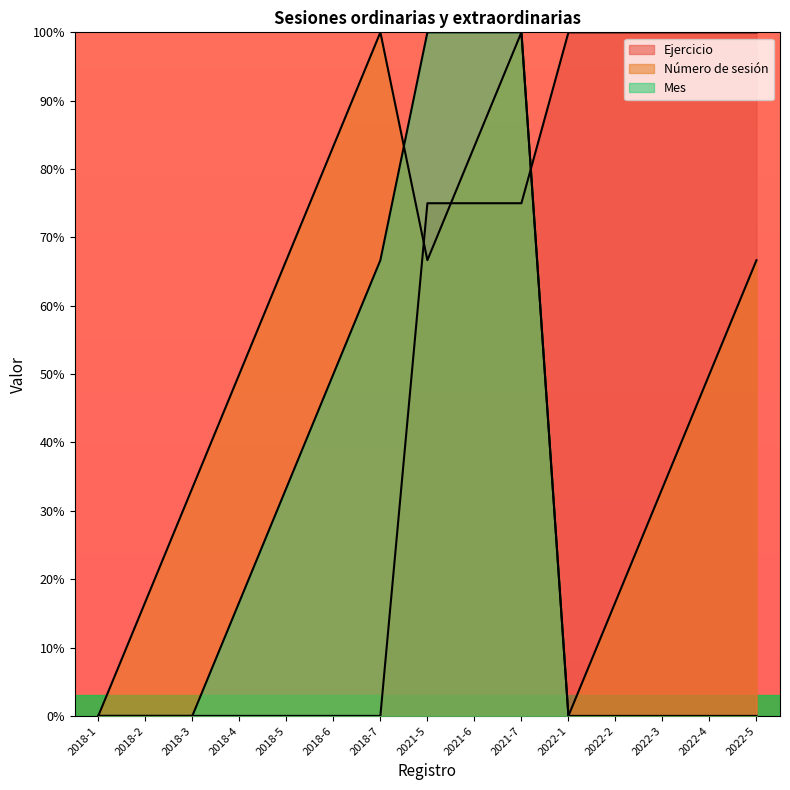

True or false: Mes and Ejercicio intersect in this chart.

True